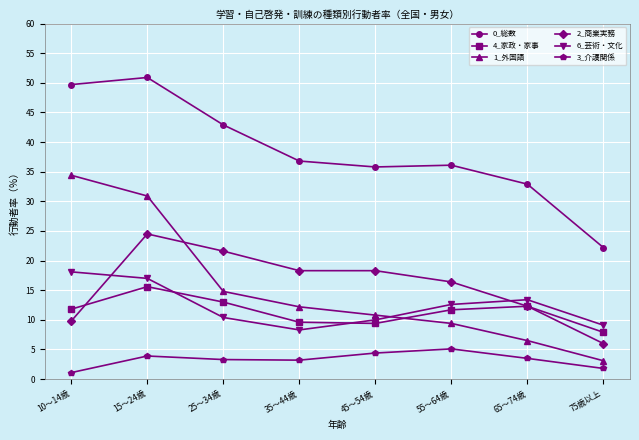

What is the difference between the 4_家政・家事 values at 25～34歳 and 45～54歳?

3.6